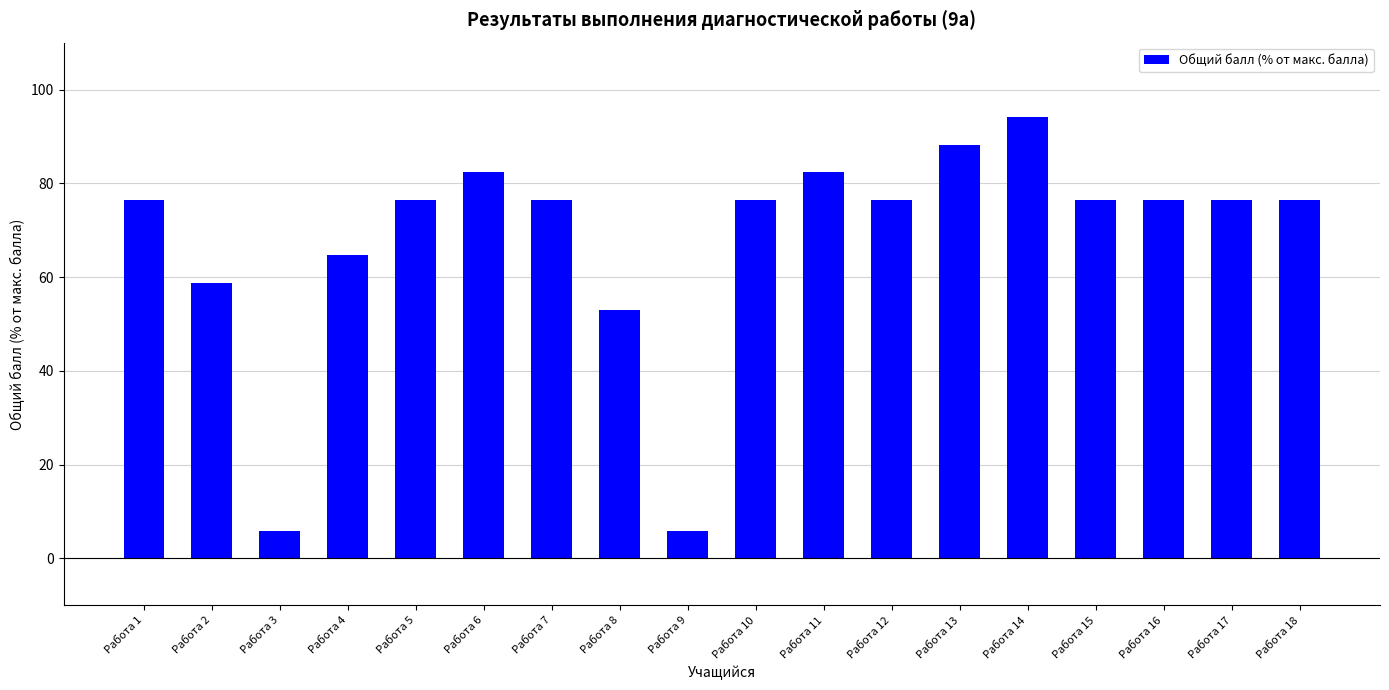

What is the value of the 16th bar from the left?

76.5